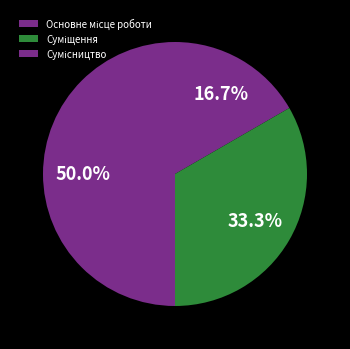

True or false: Сумісництво accounts for 63% of the total.

False